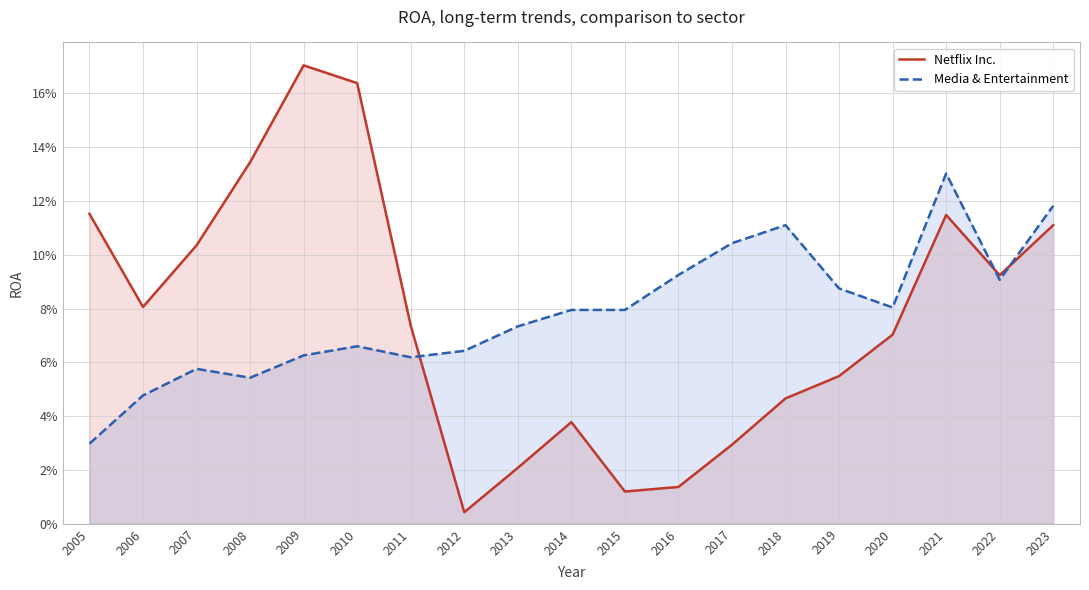

What is the total value across all series at 2011?

0.1